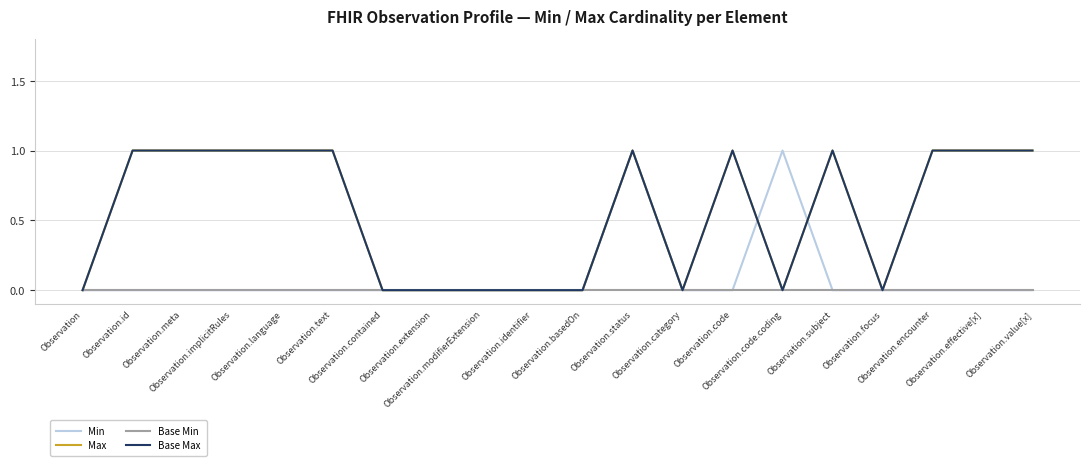

Does the chart display data point markers on the line(s)?

No